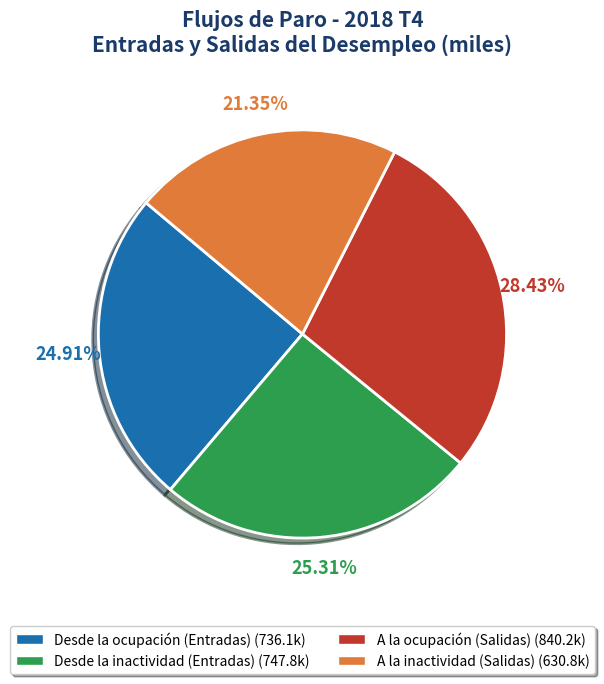

To the nearest percent, what is the difference between the largest and smallest slice percentages?

7%